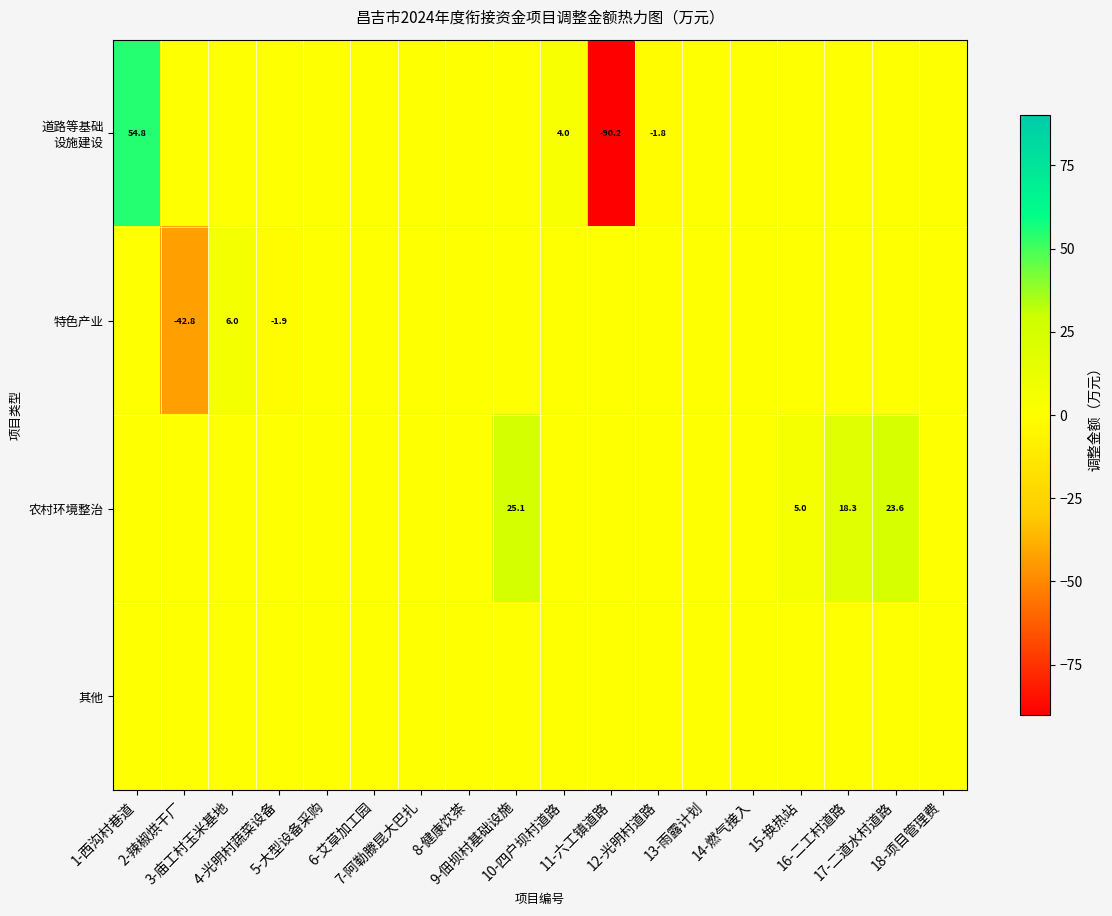

What is the difference between the maximum and minimum values in the 农村环境整治 series?

25.1